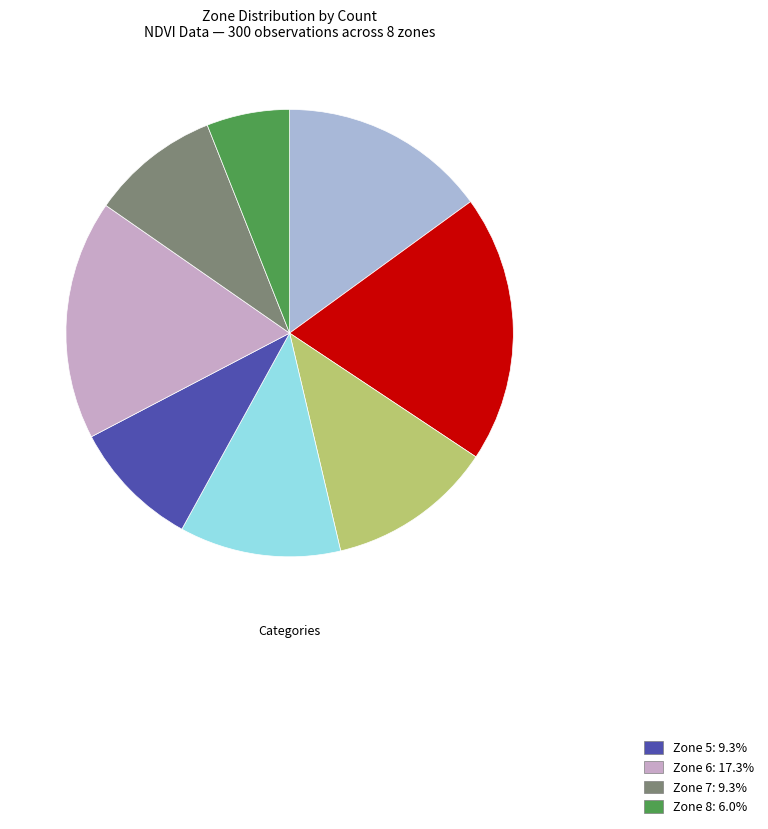

Count the number of slices in the pie.

8